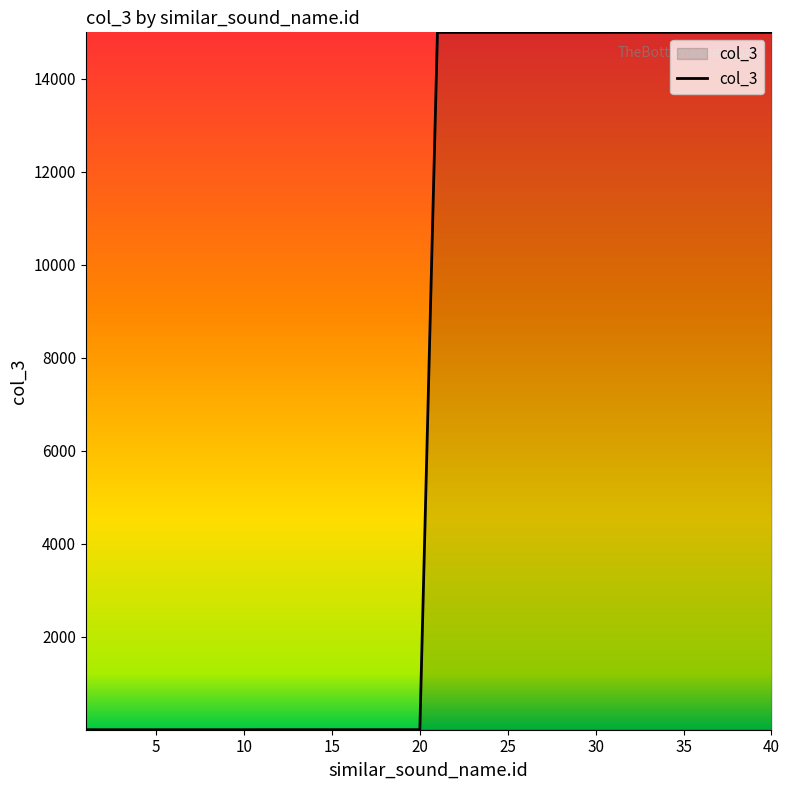

What is the difference between the maximum and second lowest values?

15001